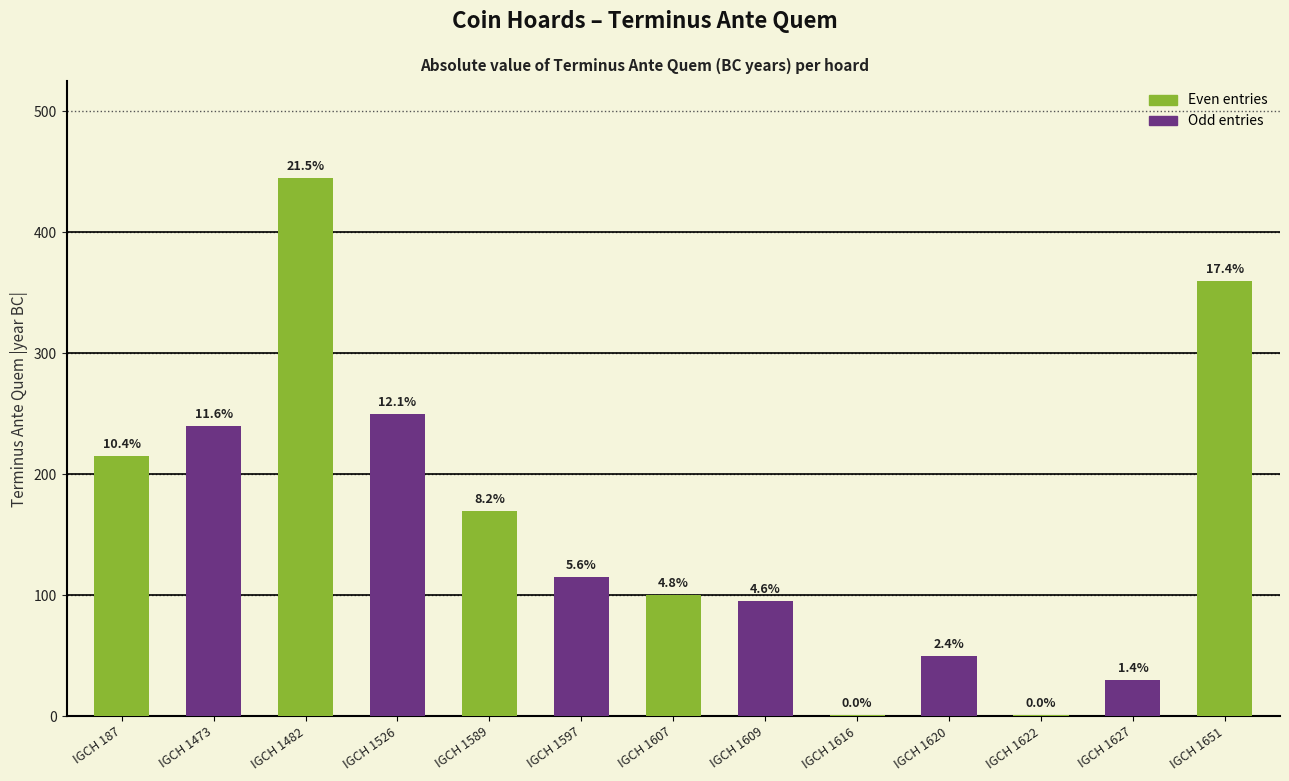

What is the difference between the values at IGCH 1597 and IGCH 1526?

135